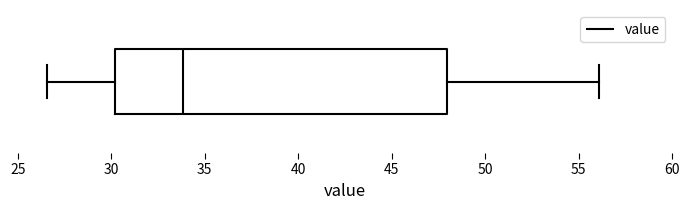

Read this box plot against the x-axis: the position of the median line, the range covered by the box, and the ends of both whiskers. The values are not printed on the chart, so give them approximately, as read against the axis.

median 34.0, box 30.0 to 48.0, whiskers 26.5 to 56.0